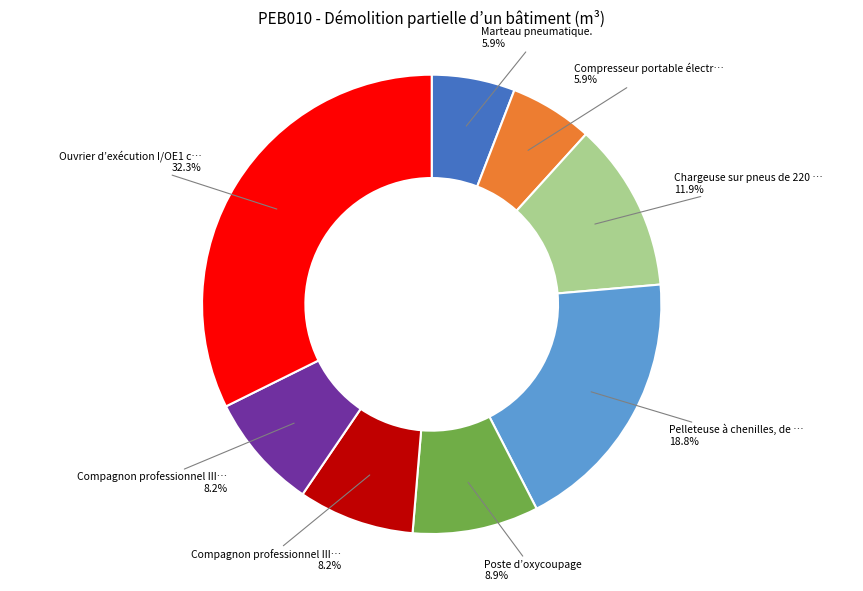

Is there a majority slice in this chart?

No